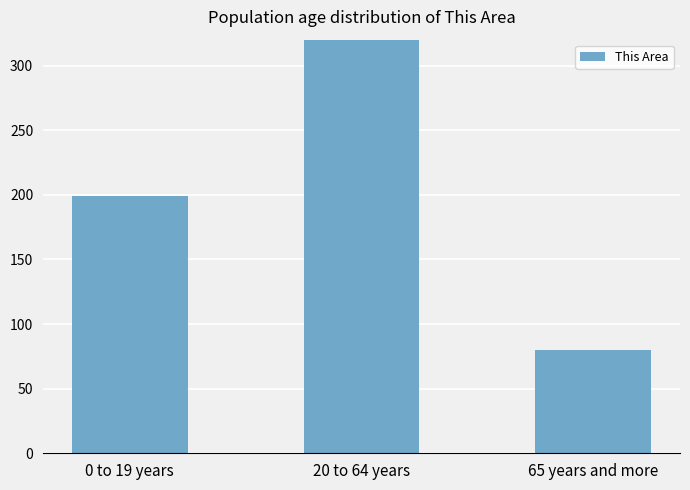

What is the ratio of the value at 65 years and more to the value at 20 to 64 years?

0.2